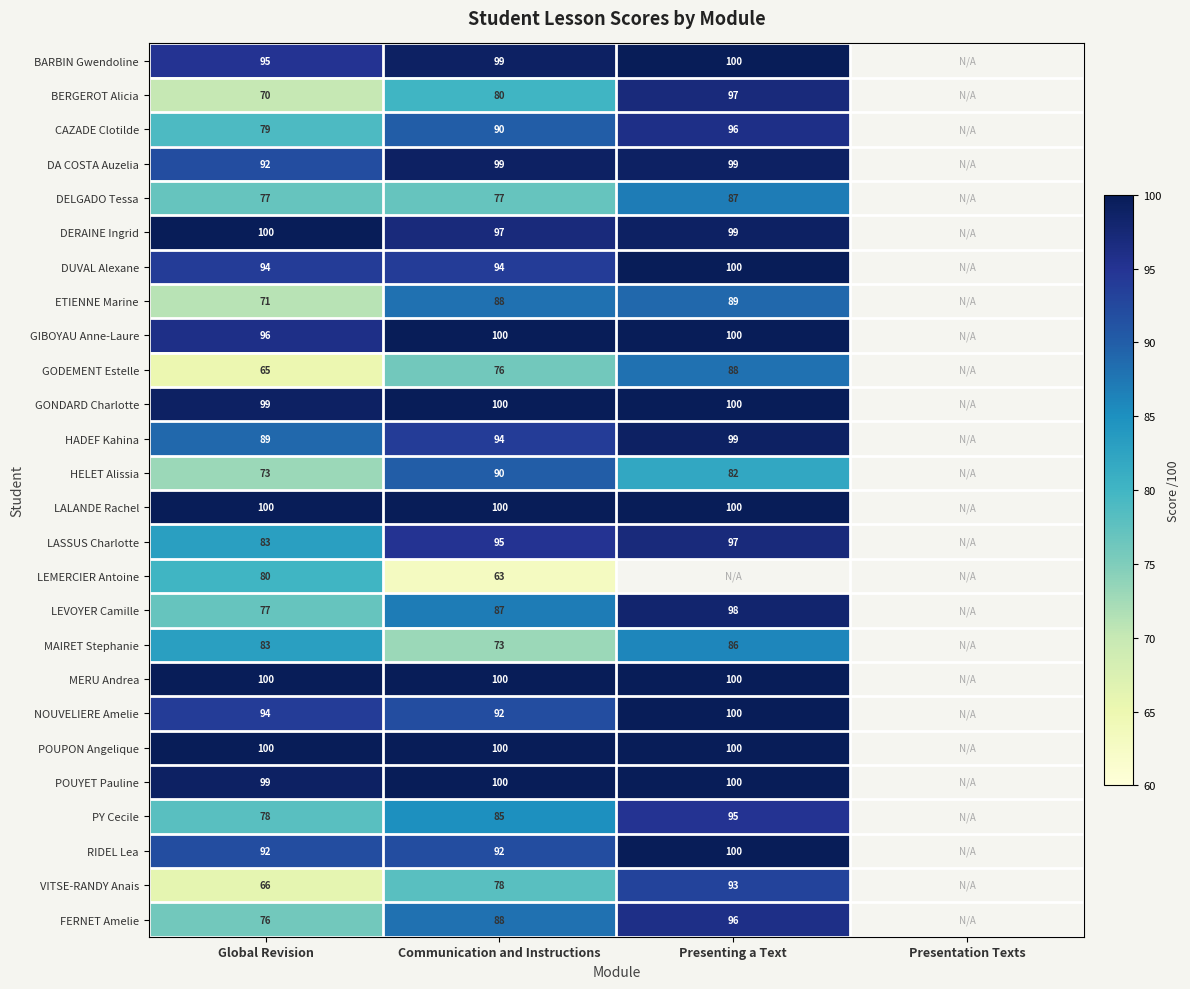

What is the sum of the LEVOYER Camille values at Global Revision and Presenting a Text?

175